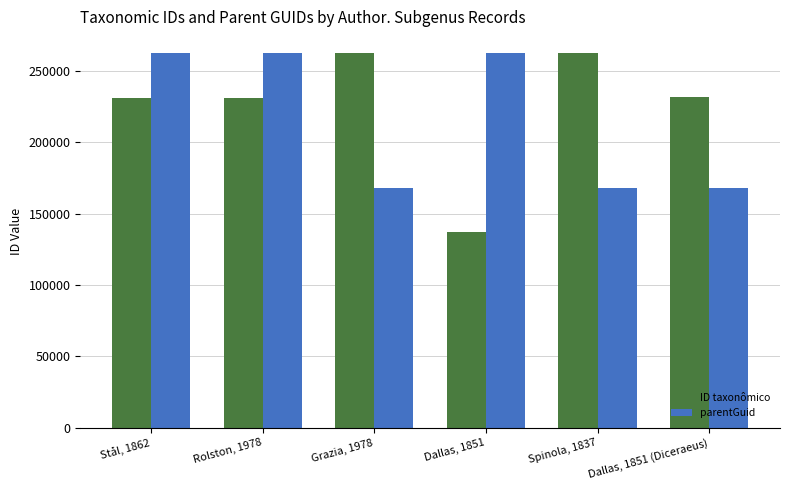

Is the value of parentGuid at Dallas, 1851 (Diceraeus) greater than the value of ID taxonômico at Grazia, 1978?

No